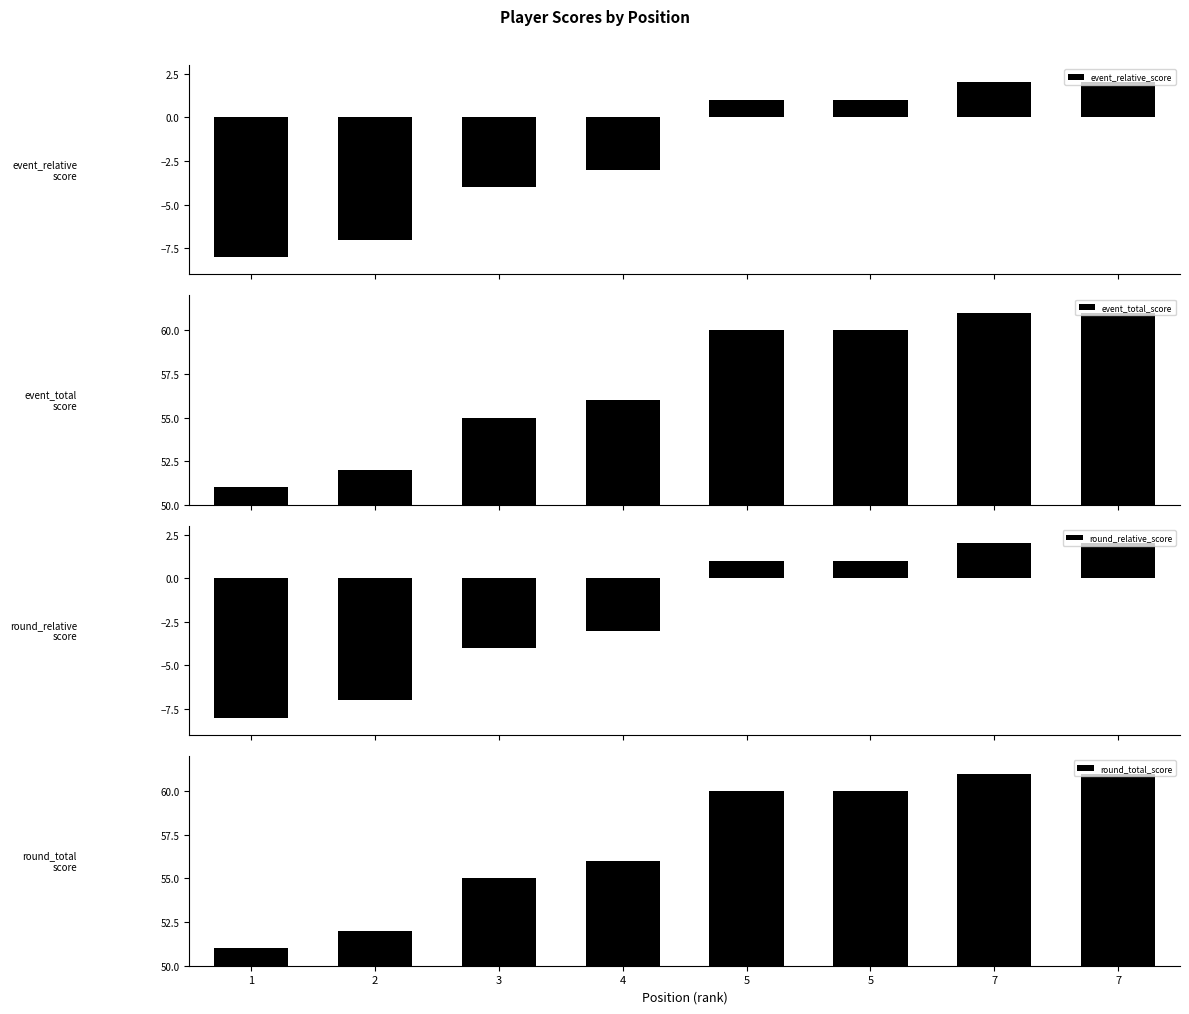

What is the greatest value displayed?

61